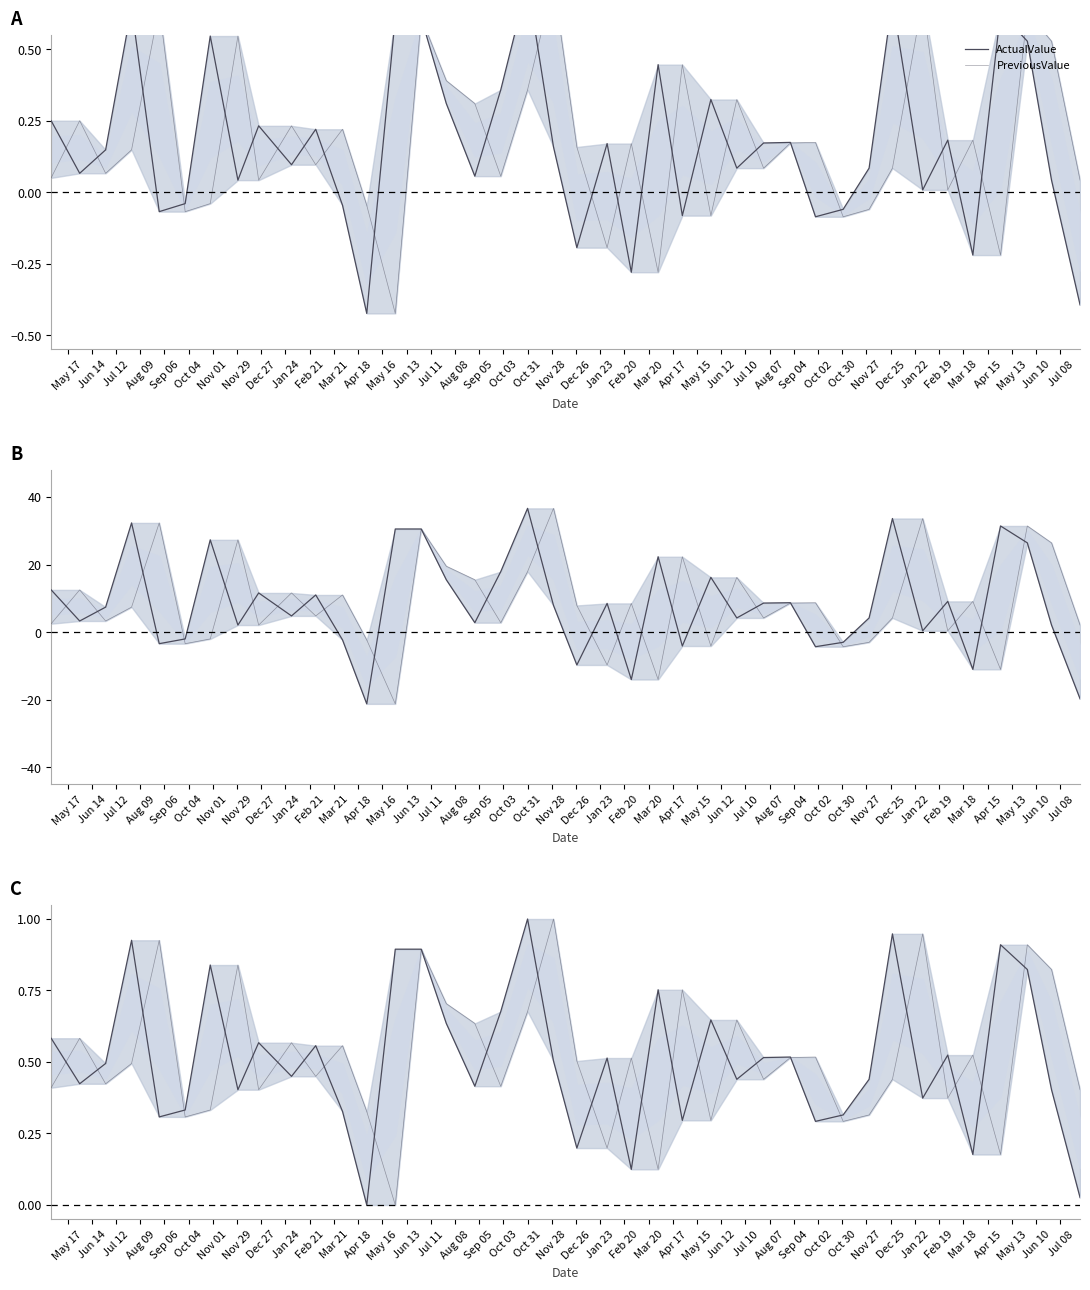

How many distinct data groups are displayed?

2